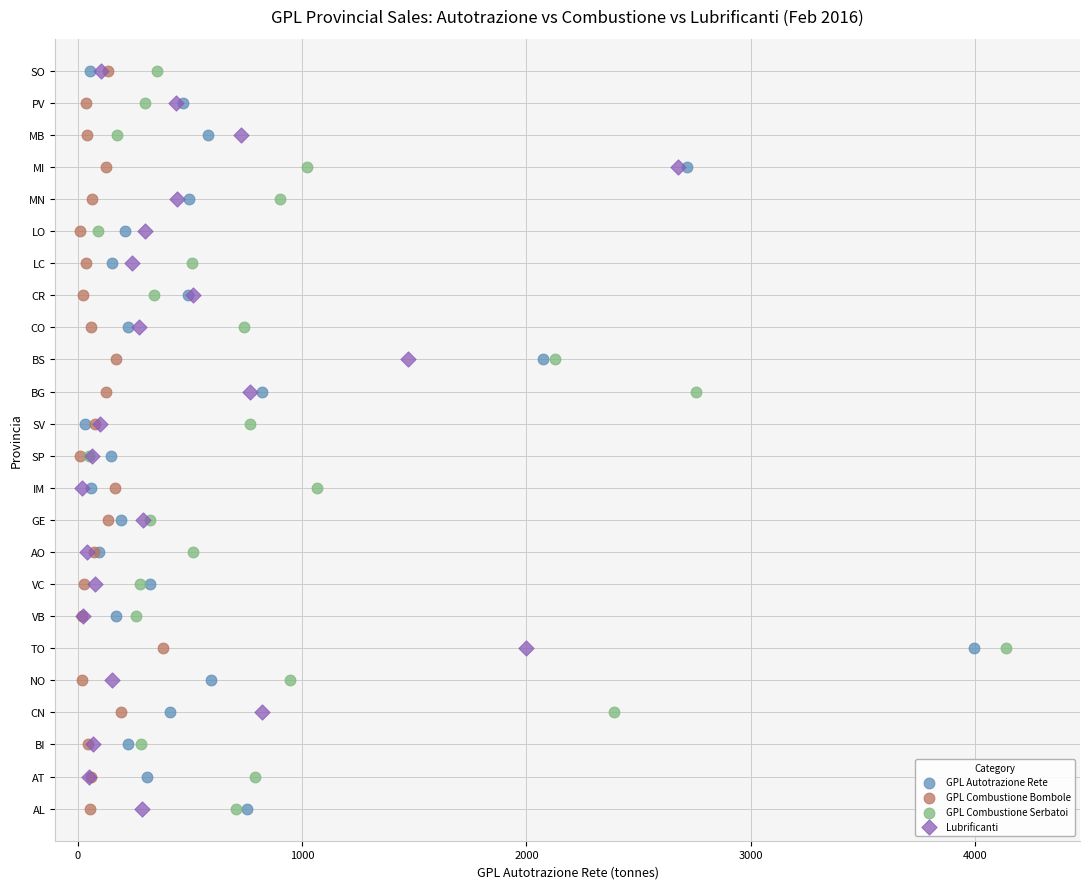

What are all the series names shown in the legend?

GPL Autotrazione Rete, GPL Combustione Bombole, GPL Combustione Serbatoi, Lubrificanti